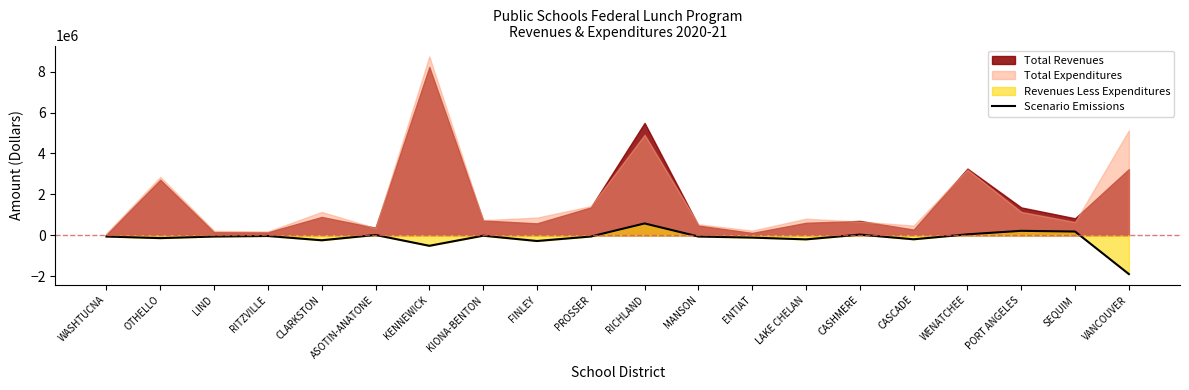

What is the value of the 9th point from the left?

-279462.7